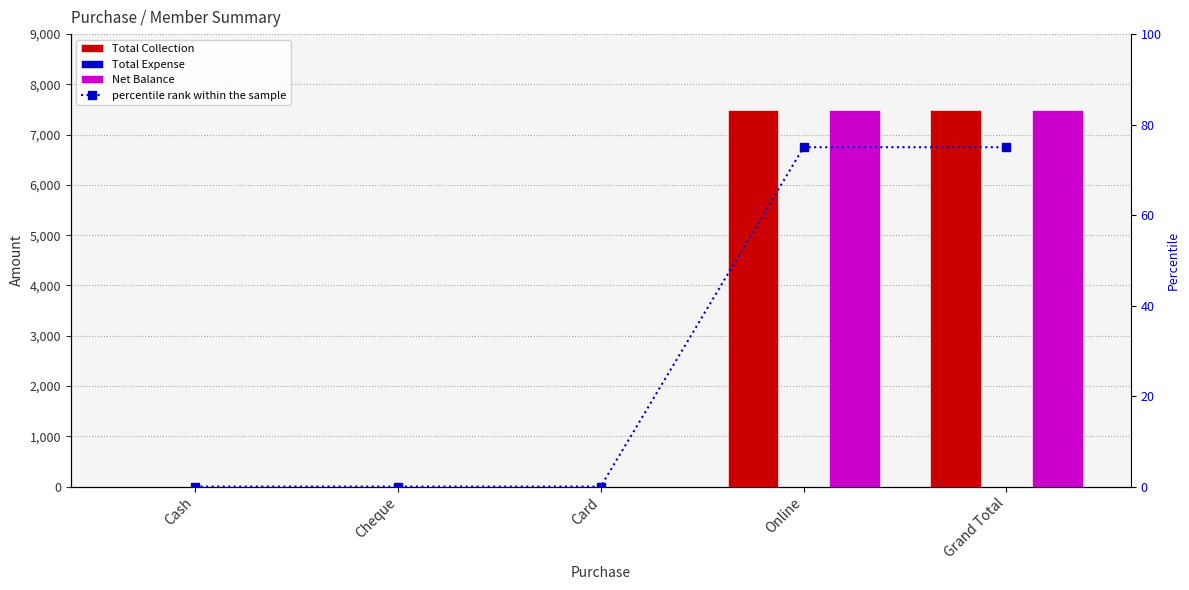

Which has a higher value, Cash or Cheque?

Cash